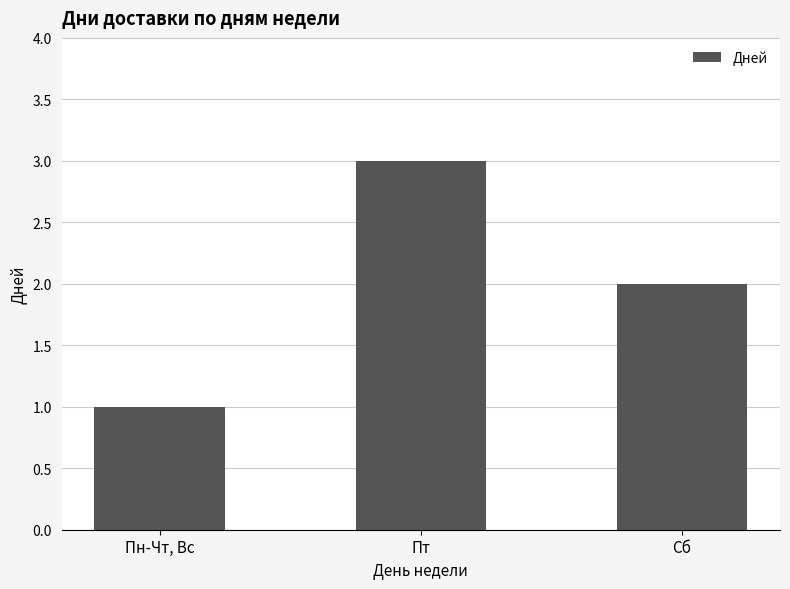

Which category has the lowest value across all series?

Пн-Чт, Вс